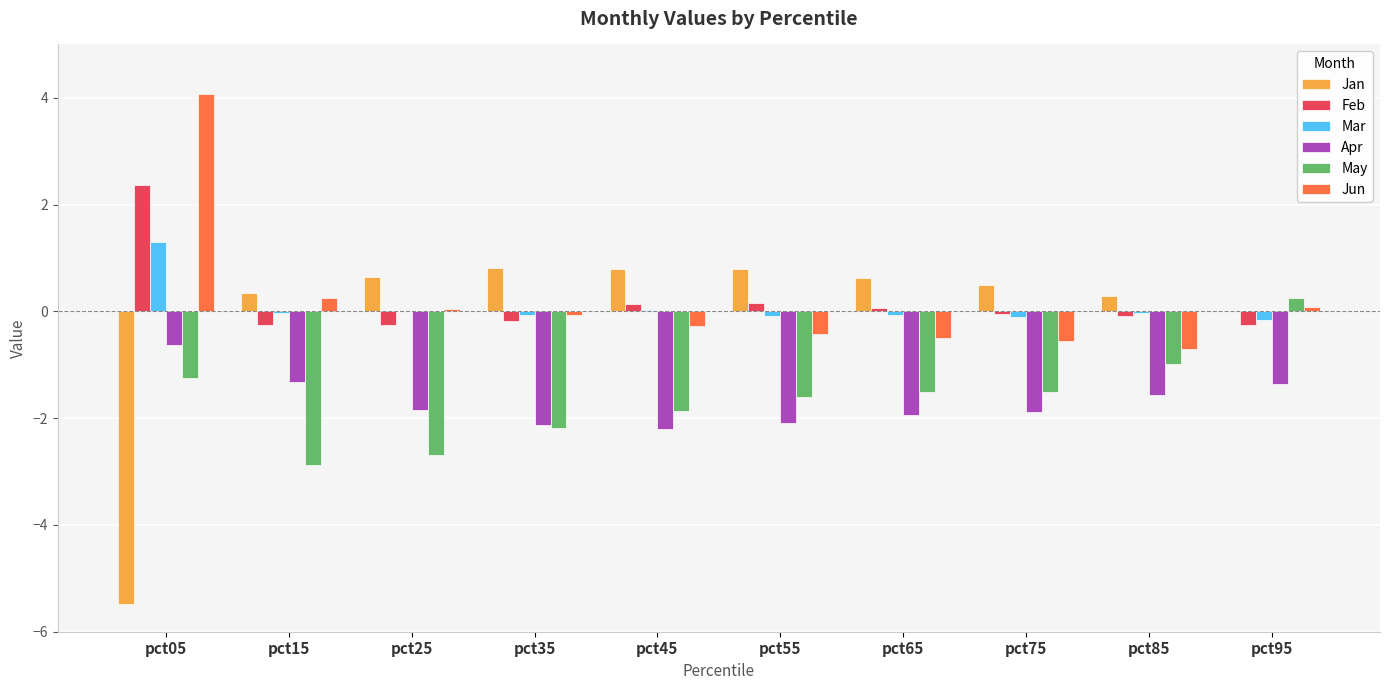

Is it true that Apr equals -1.4 at pct95?

True